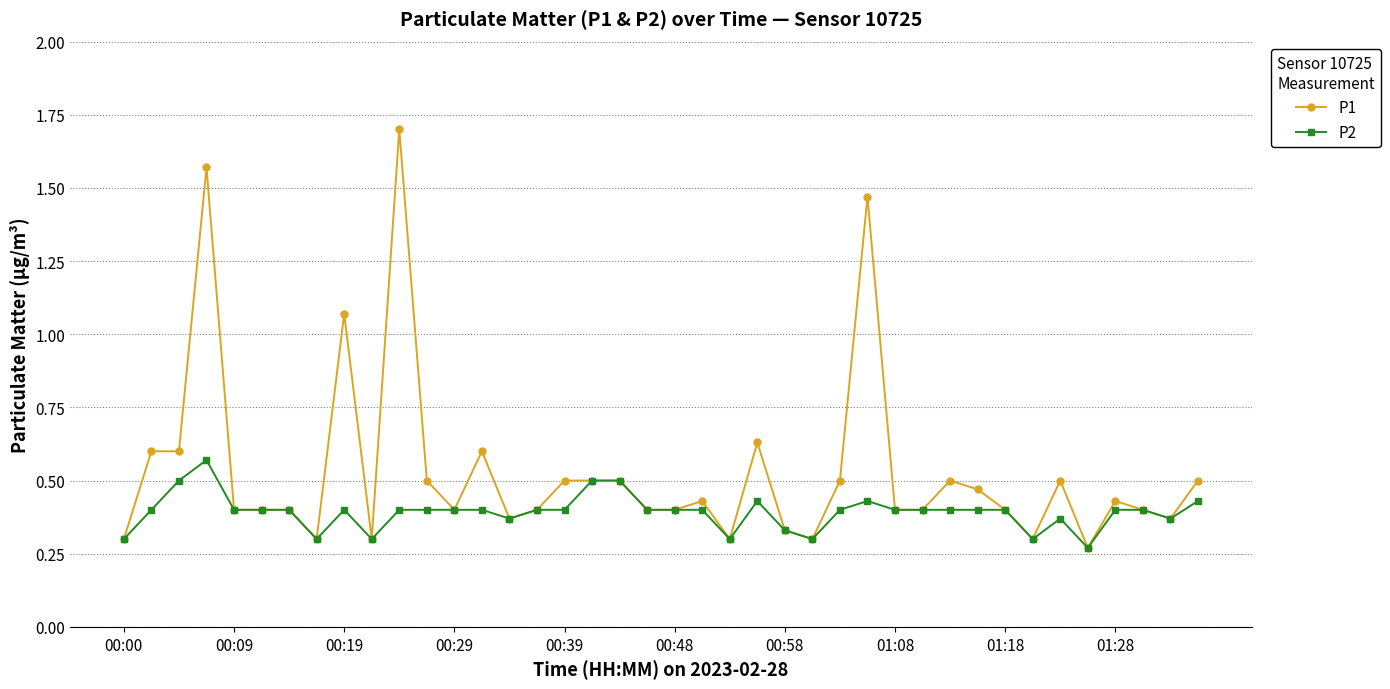

List the series in order of their overall mean, highest first.

P1, P2